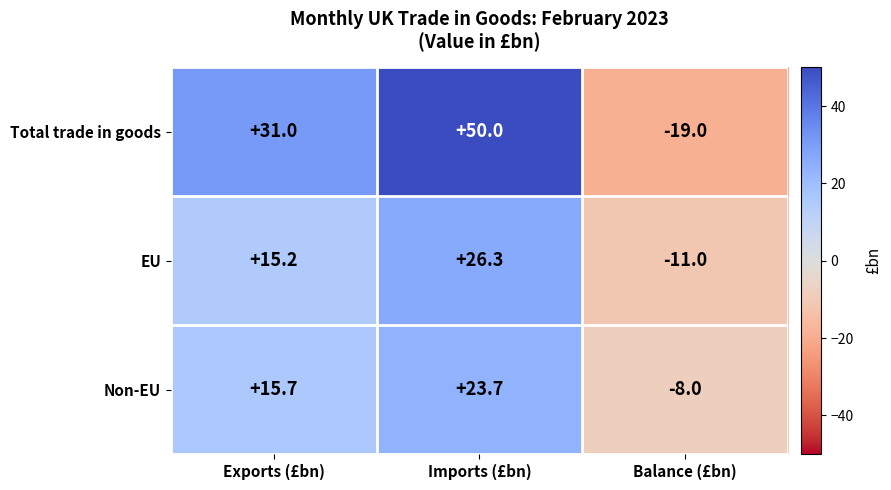

At which label does EU reach its peak?

Imports (£bn)